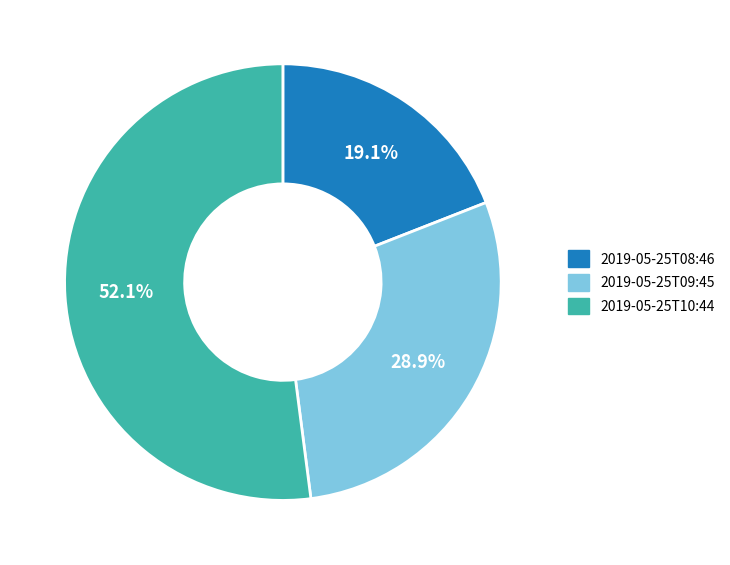

Between 2019-05-25T09:45 and 2019-05-25T10:44, which is larger?

2019-05-25T10:44